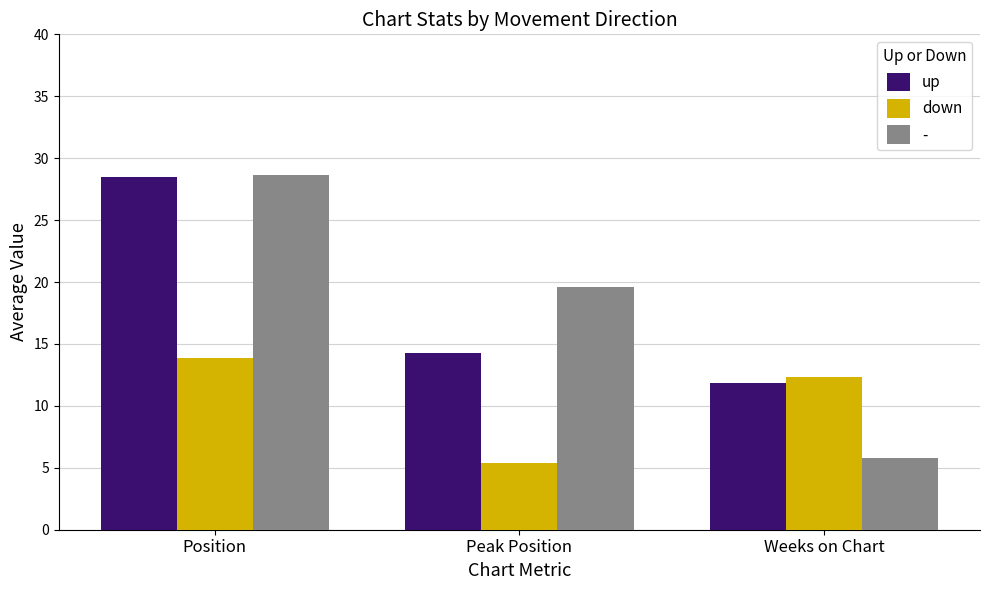

What is the minimum value shown in the chart?

5.4